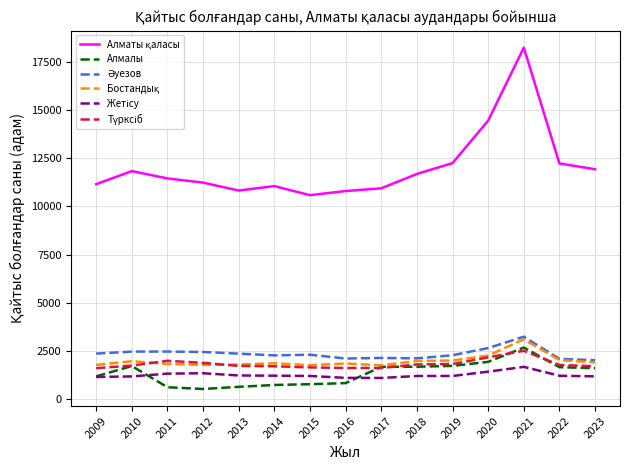

The value of Алмалы at 2020 is 1949. True or false?

True